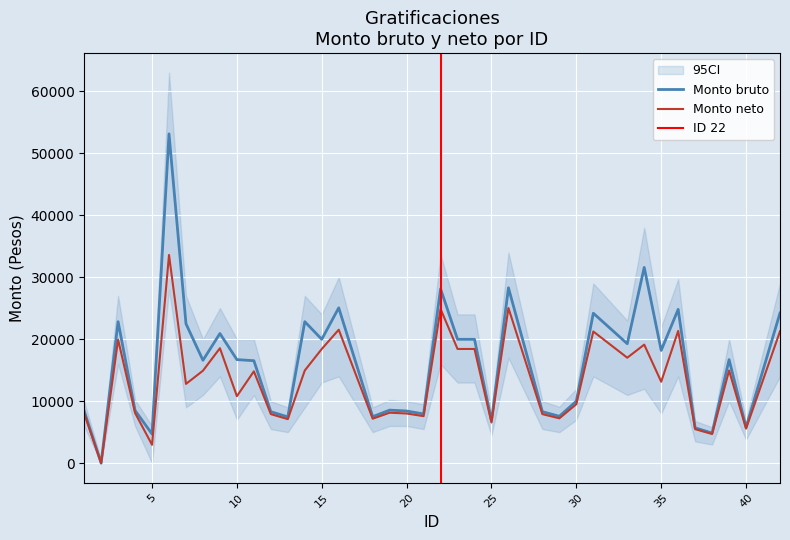

What is the value of the Monto bruto point at the 33rd from the left?

24807.5